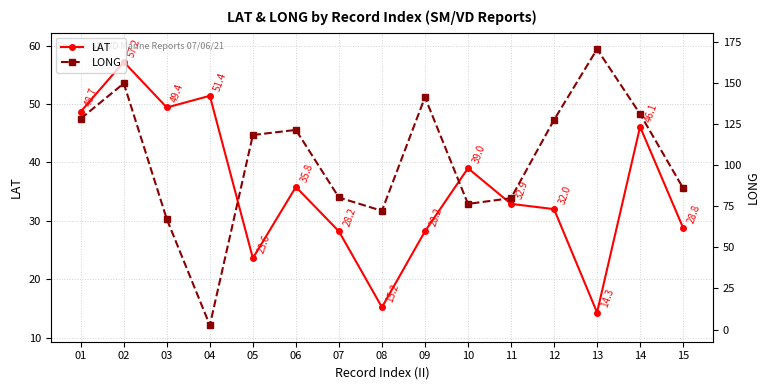

The value of LONG at 13 is 170.5. True or false?

True